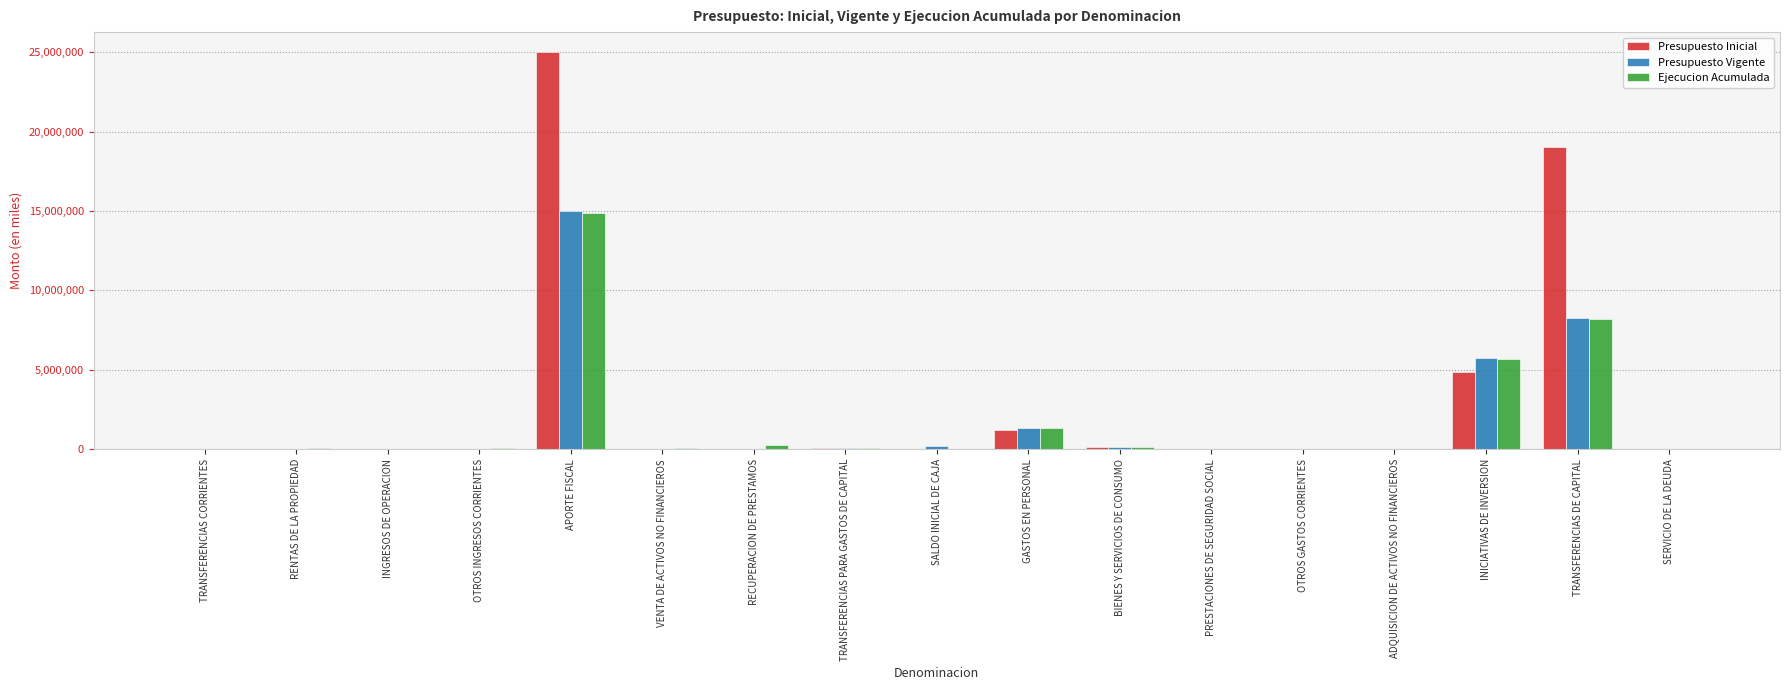

How many groups of bars are there?

17